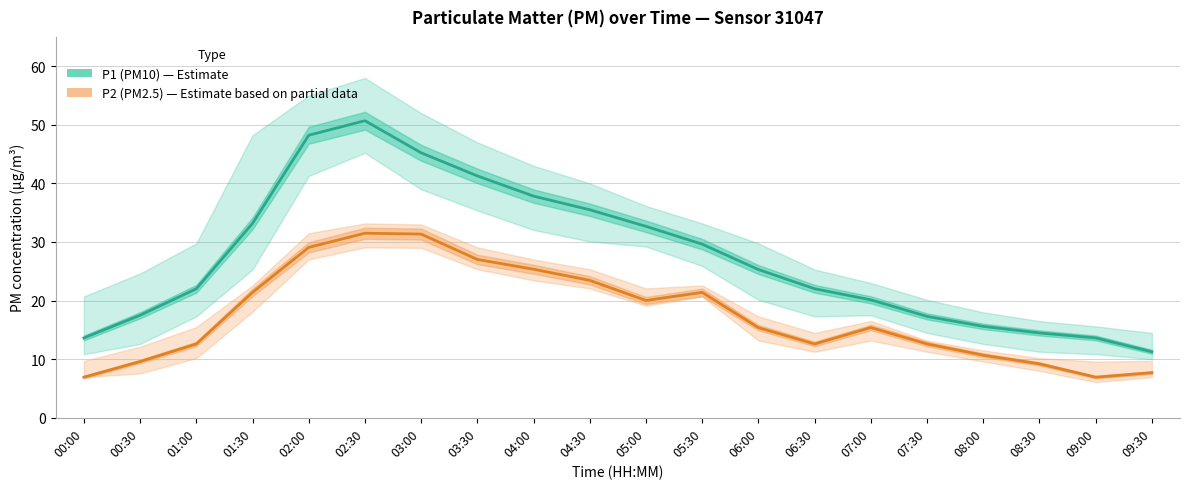

What is the lowest value of the P2 (PM2.5) series?

6.9